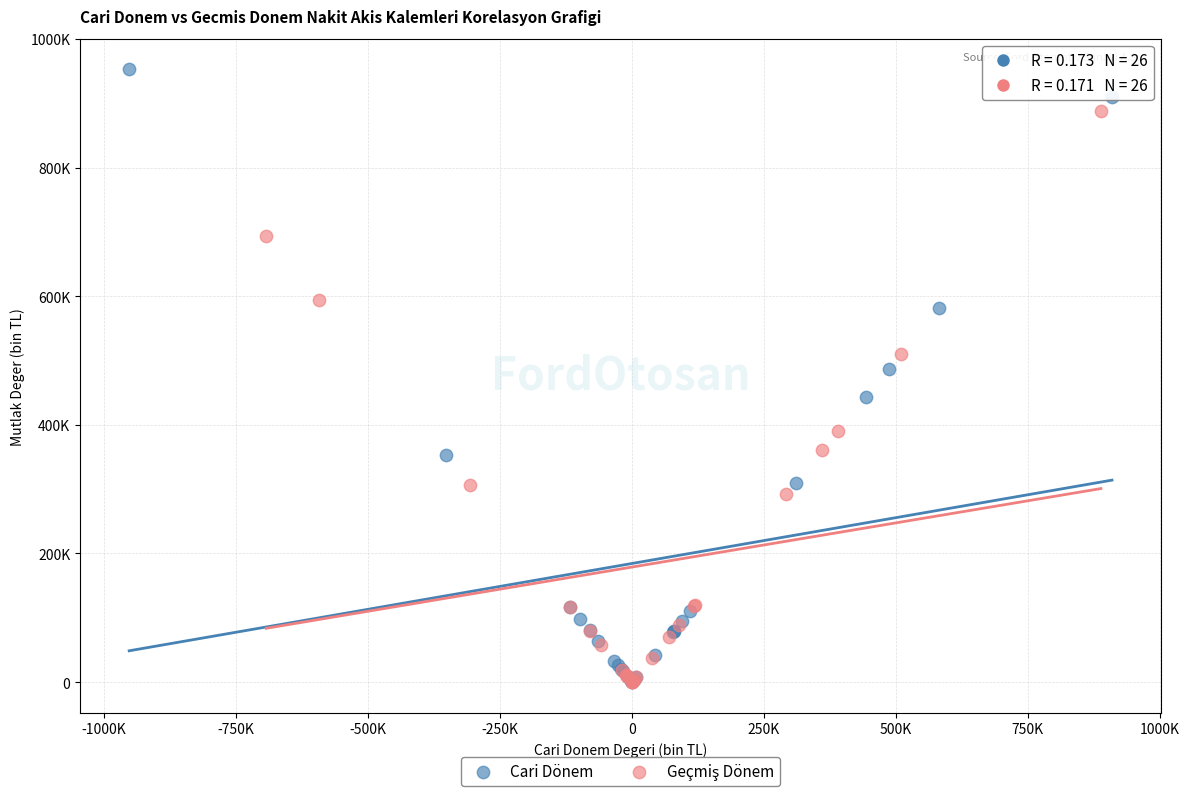

Which series contains the highest Y value?

Cari Dönem